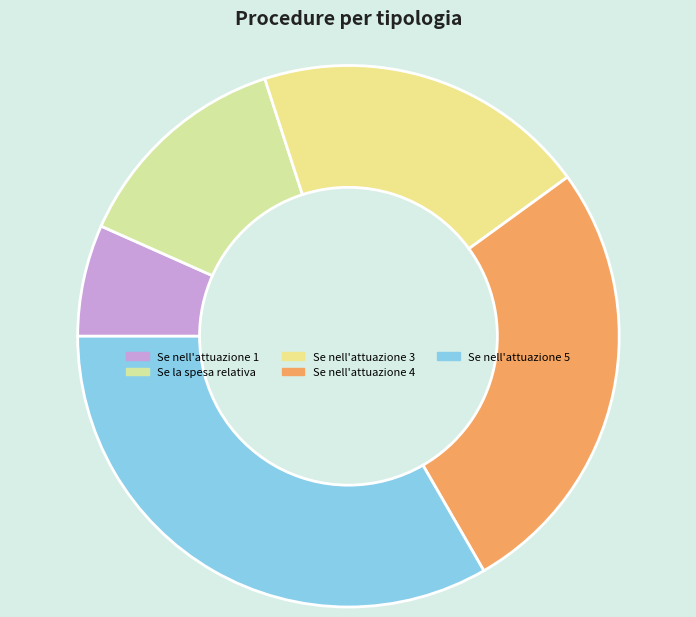

What is the largest slice in the pie chart?

Se nell'attuazione 5